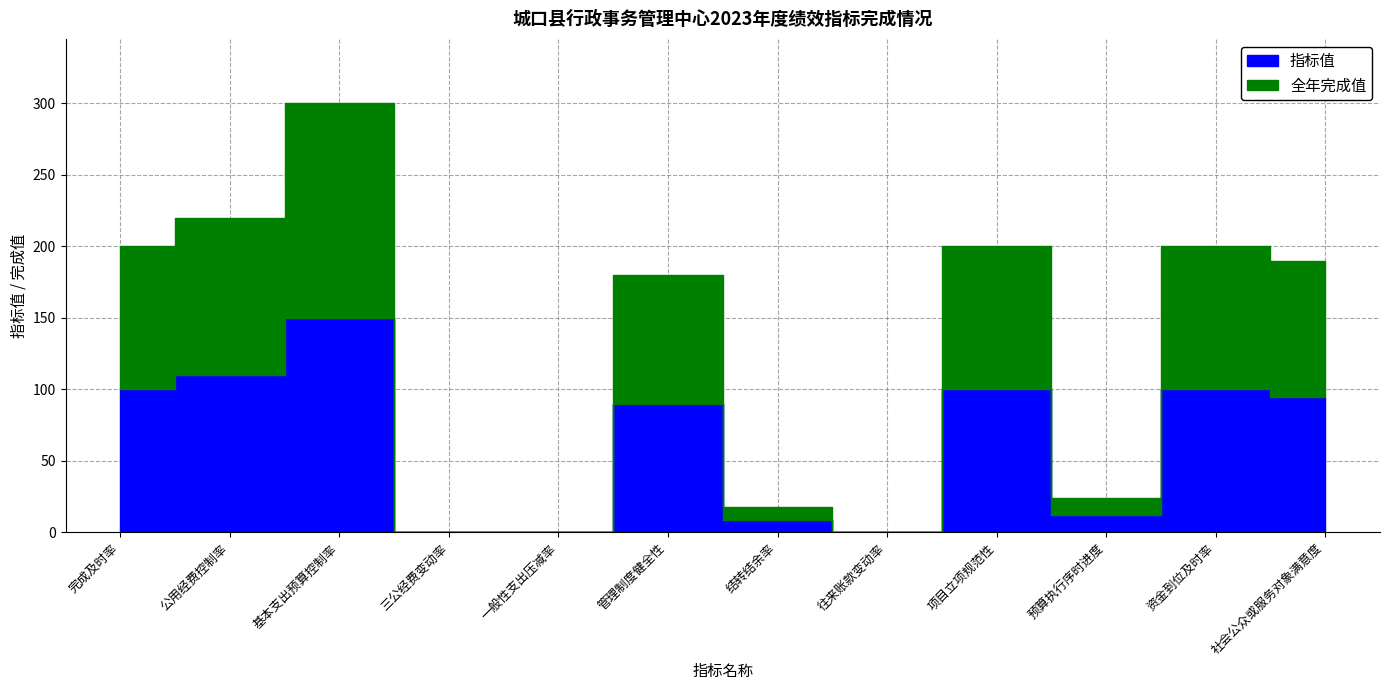

What position from the left is 结转结余率?

7